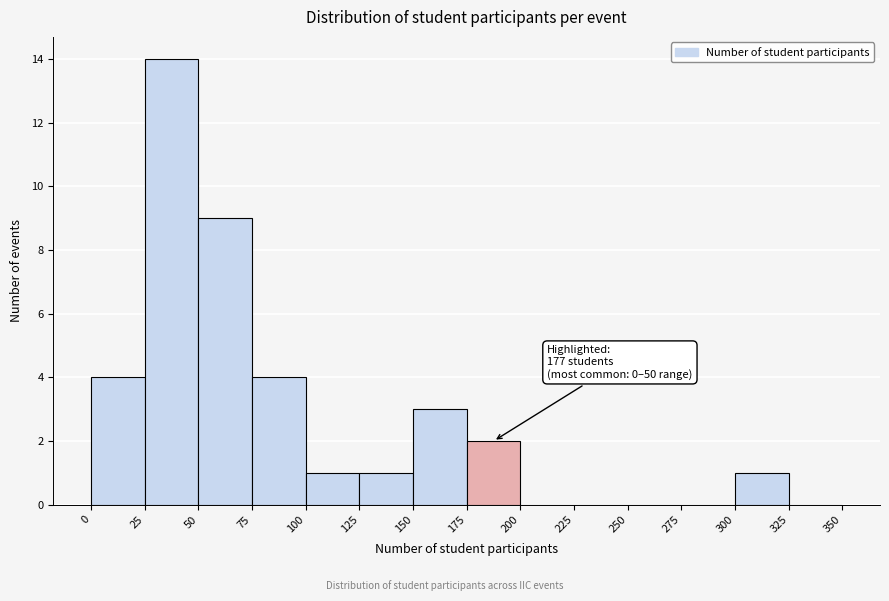

Over which range of the x-axis is the bar tallest?

25 to 50